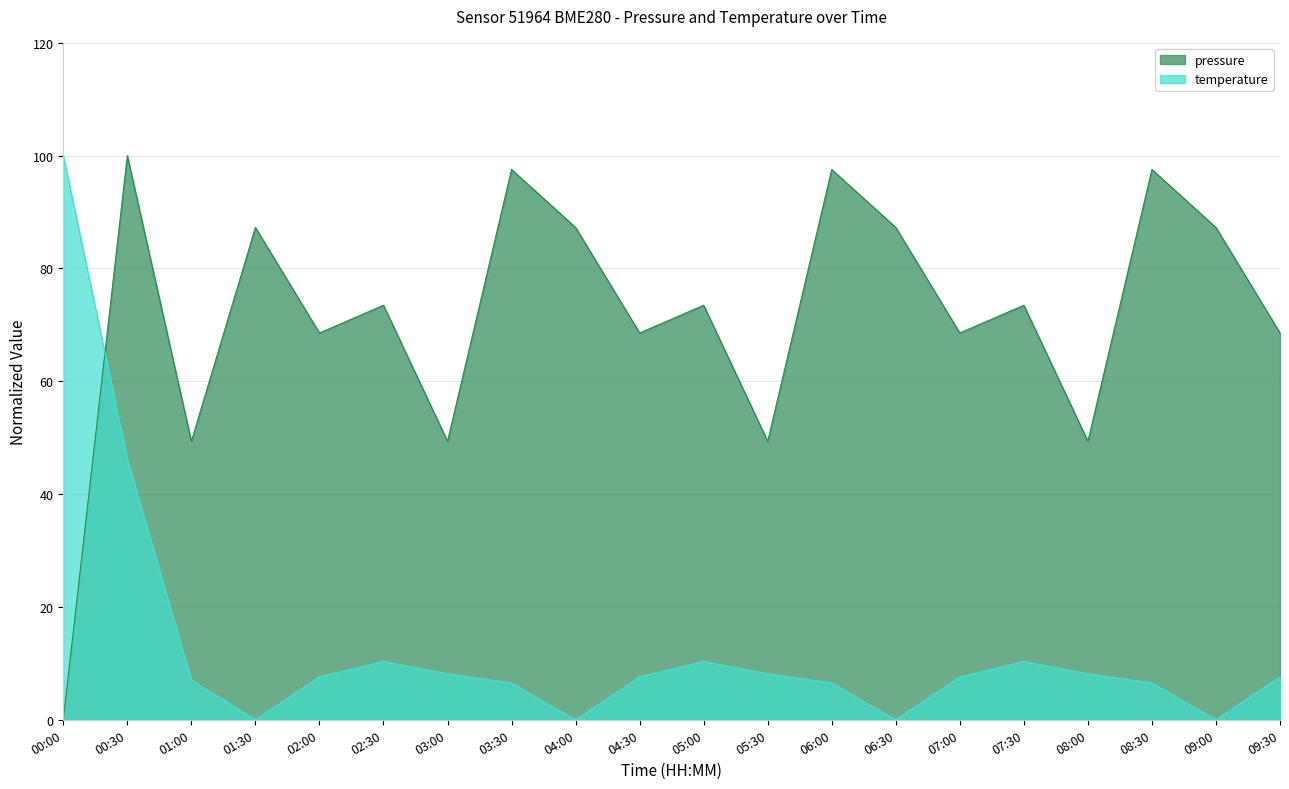

Where do temperature and pressure first cross each other?

00:00 and 00:30